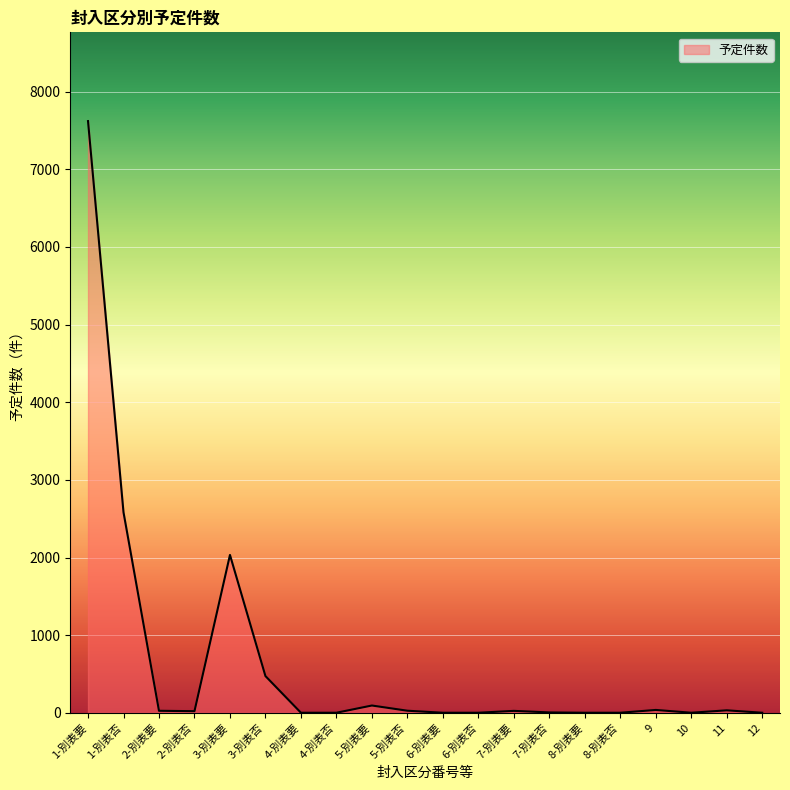

At which category does the chart reach its peak across all series?

1-別表要